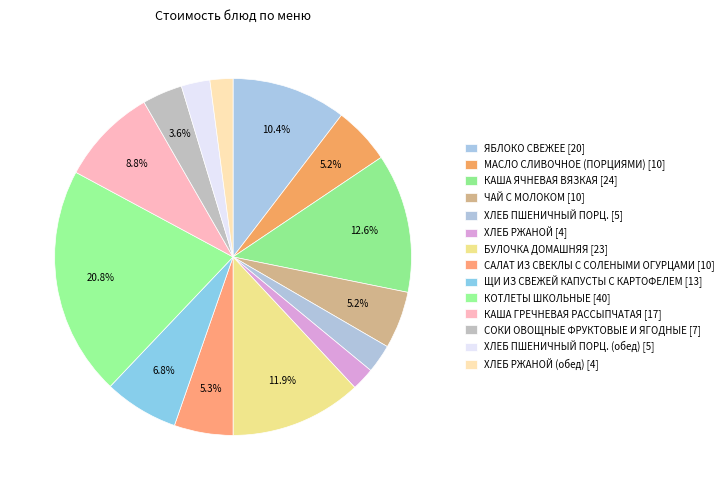

How many slices are in this pie chart?

14